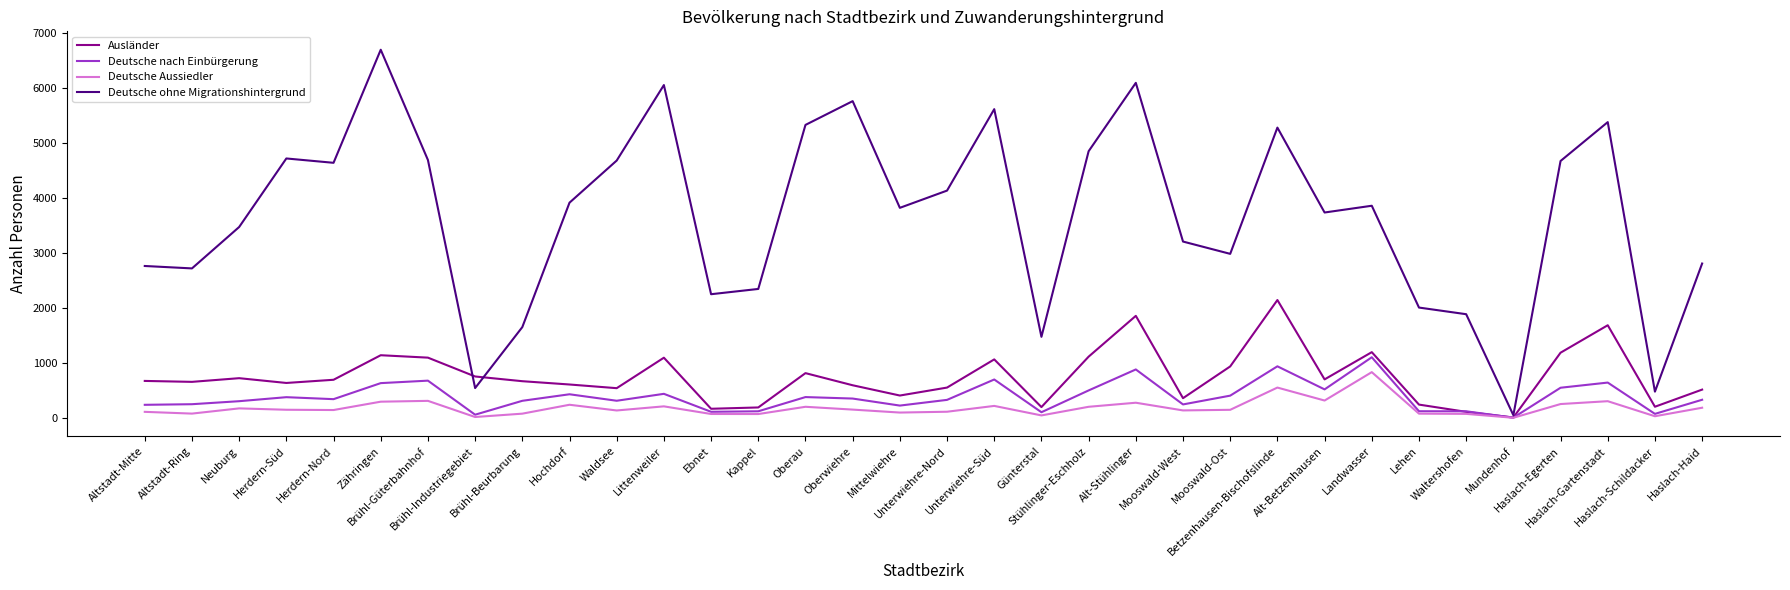

At which label does Deutsche Aussiedler first exceed 147?

Neuburg